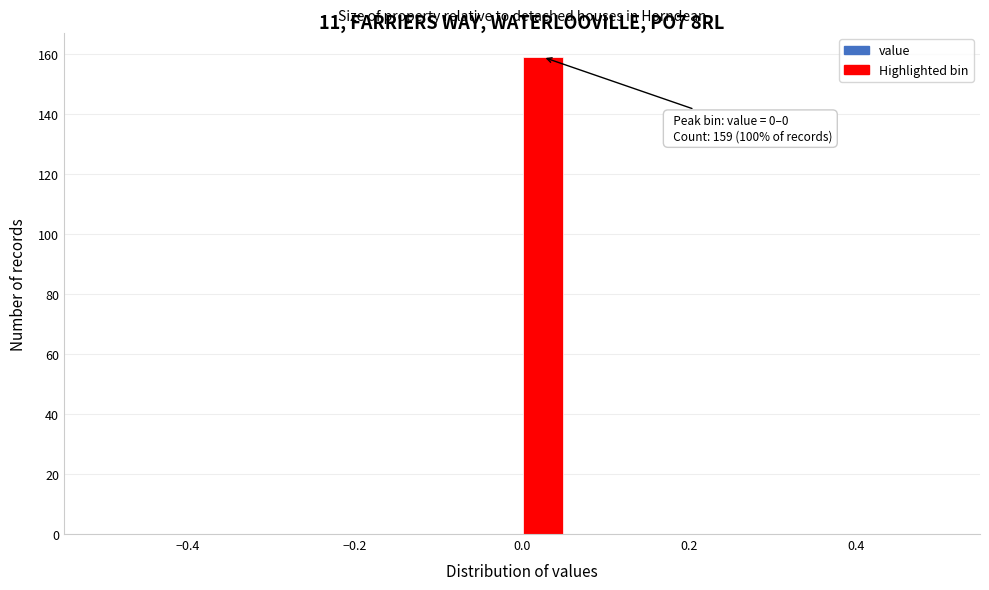

Read against the x-axis, roughly where is the centre of the tallest bar?

0.02